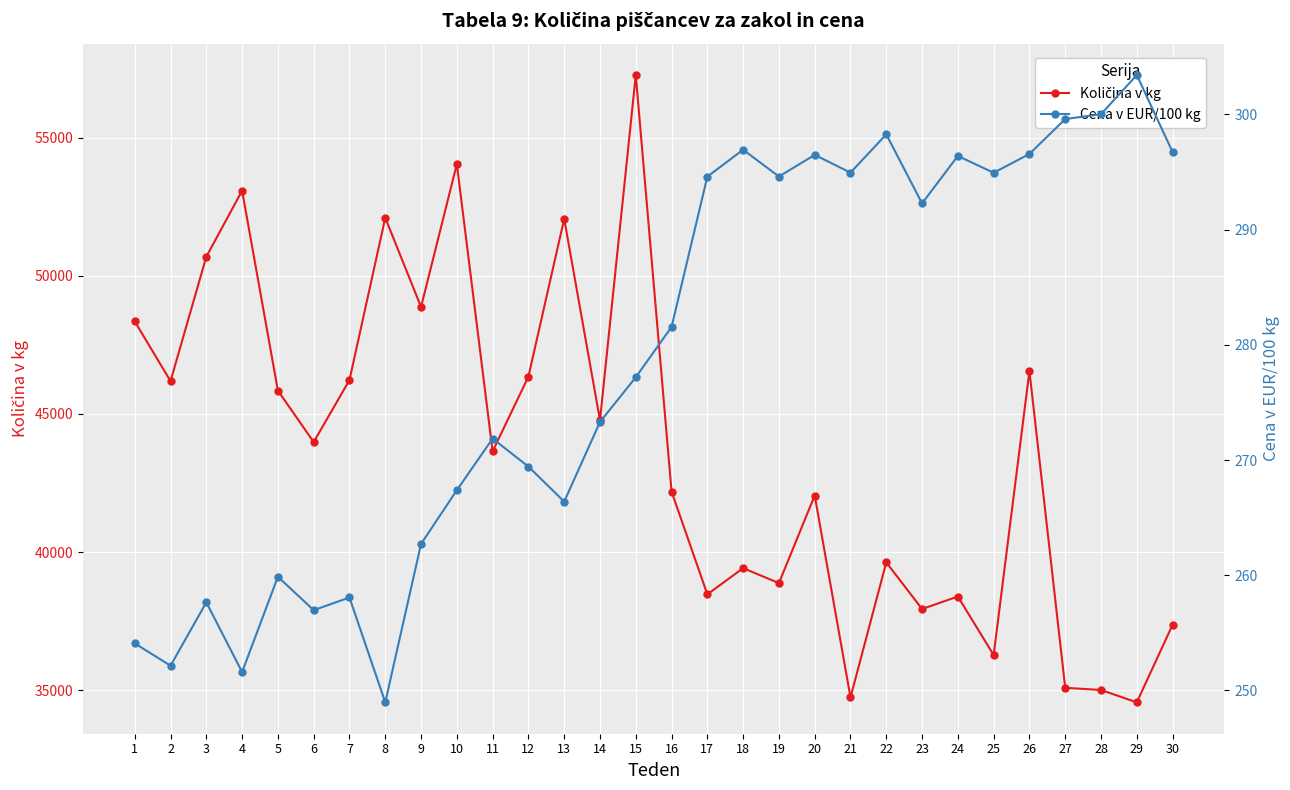

At which label is Cena v EUR/100 kg closest to 276?

15